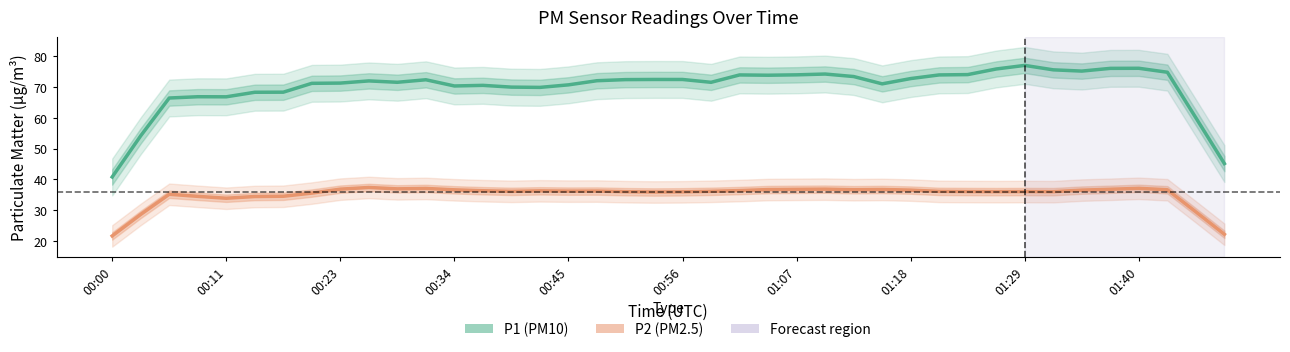

Count the number of data series in this chart.

2